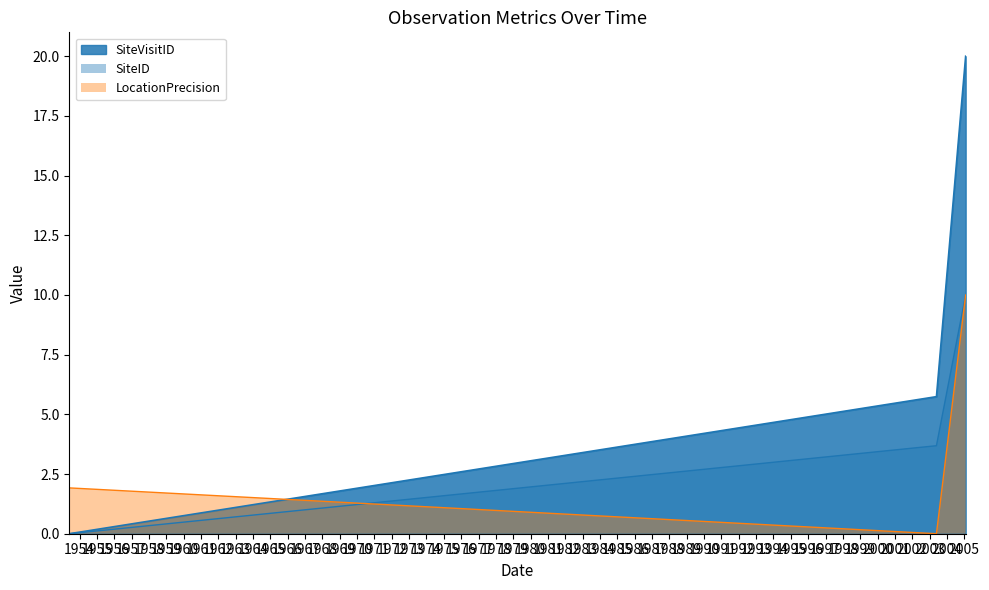

The ID series shows 3.7 at 2003-05-25. True or false?

True